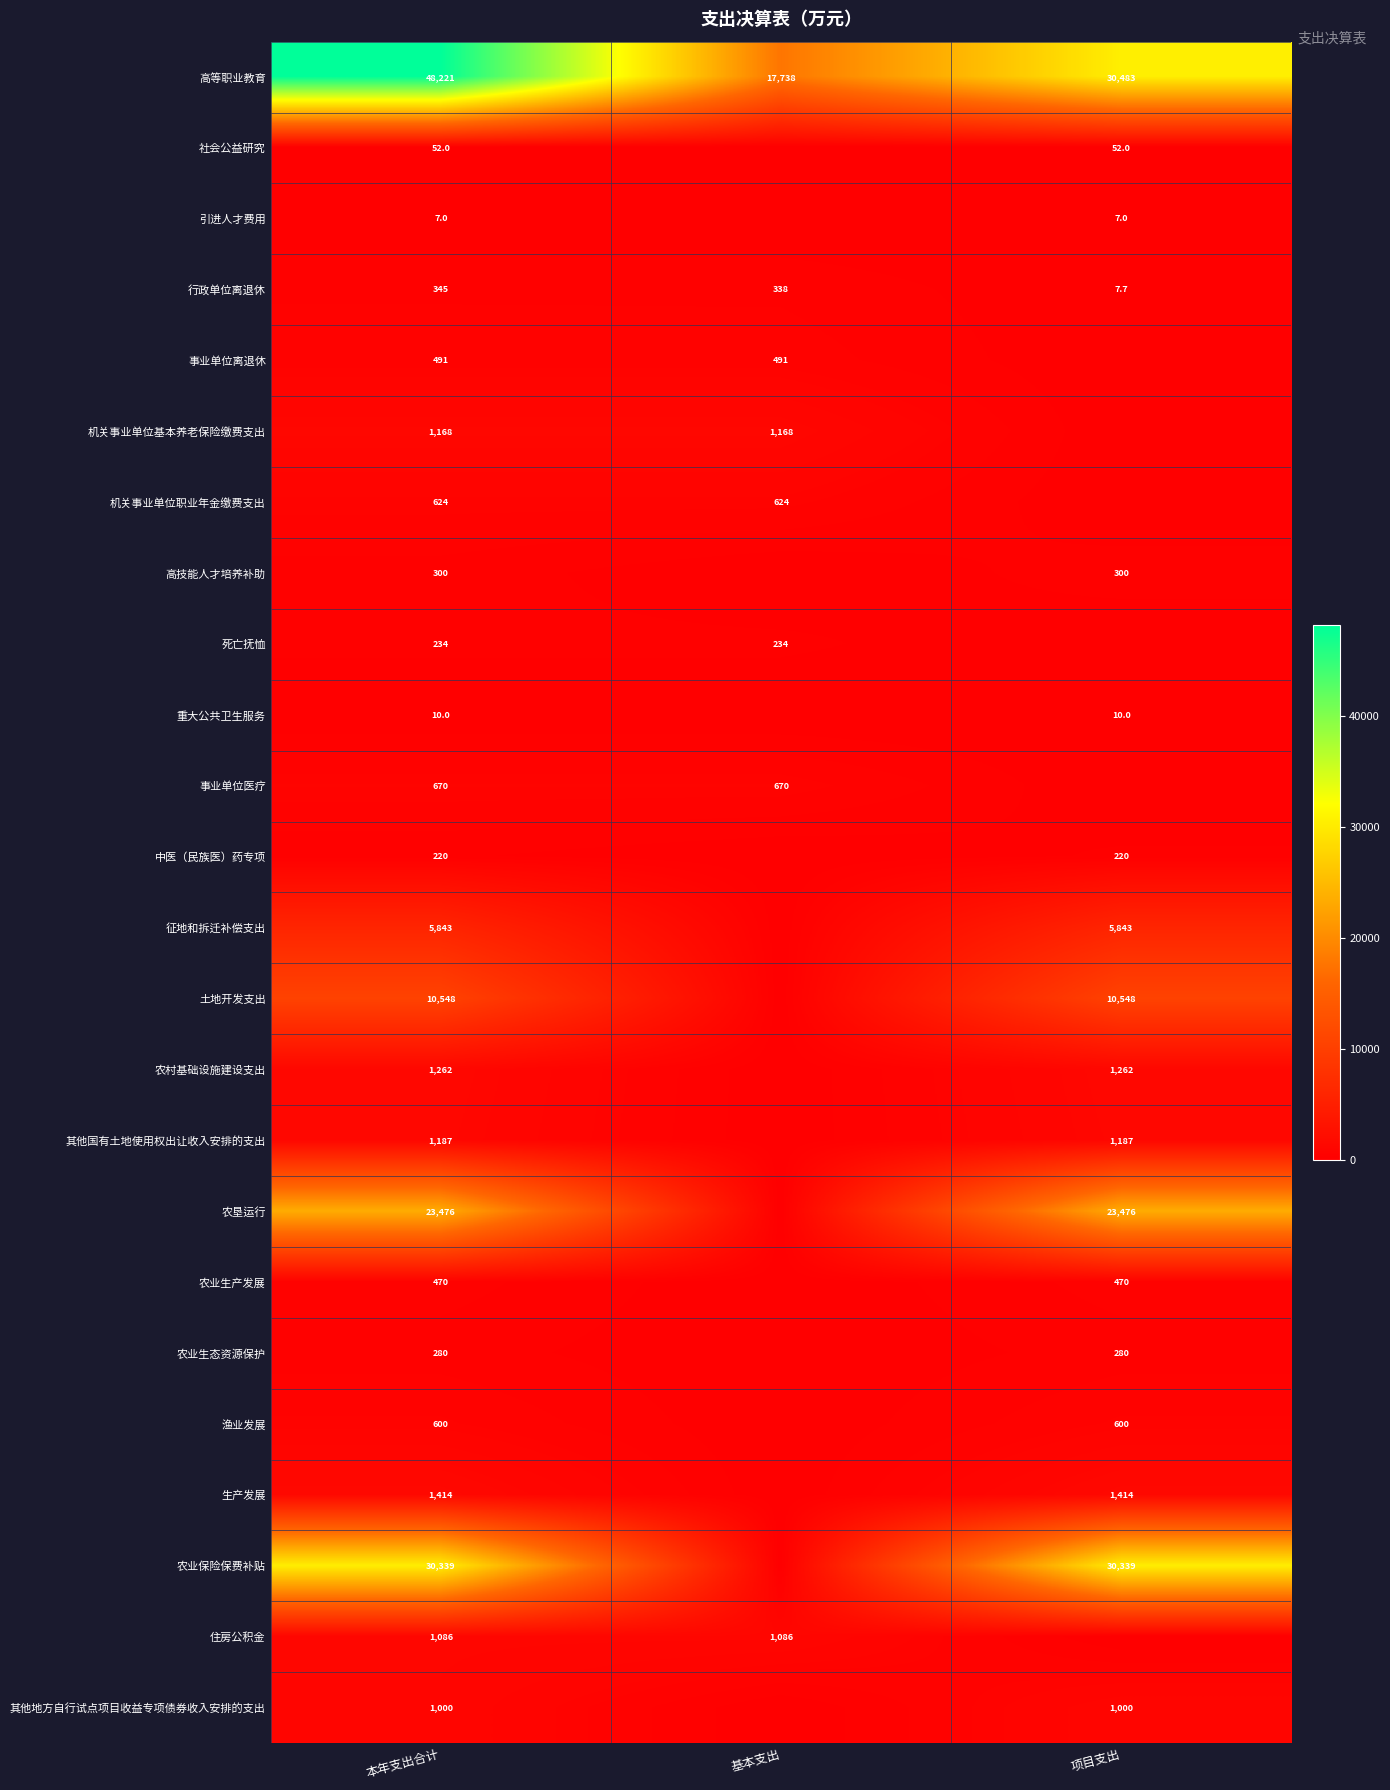

What is the spread (max minus min) of values at 本年支出合计?

48214.0